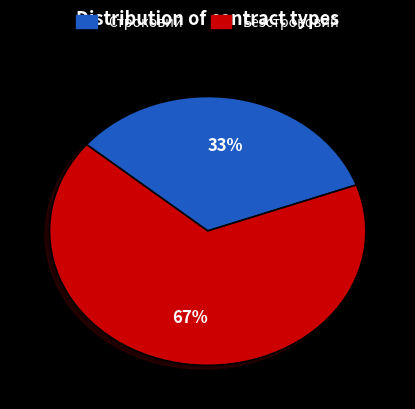

Count the number of slices in the pie.

2